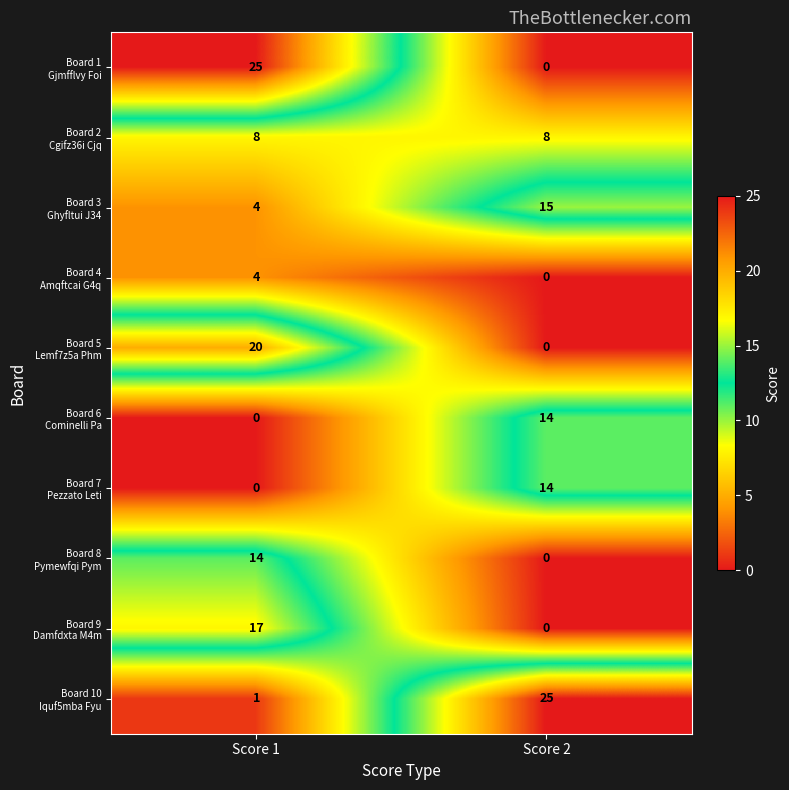

What is the difference between the highest and lowest values at Score 2?

25